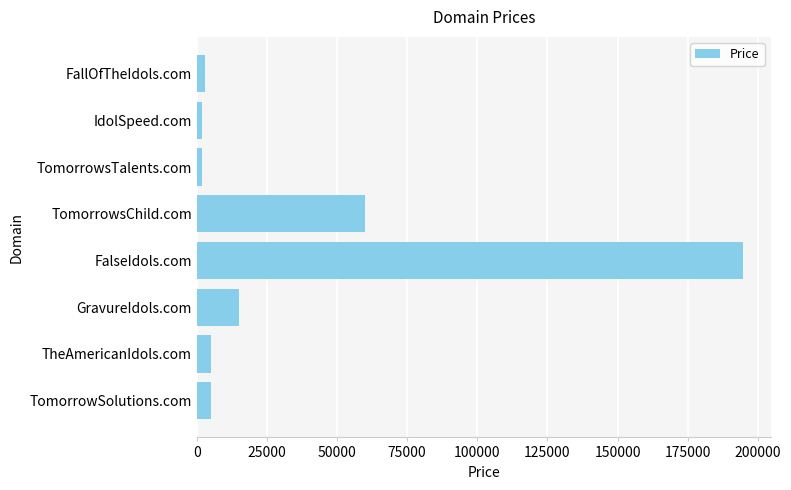

What is the minimum value shown in the chart?

1888